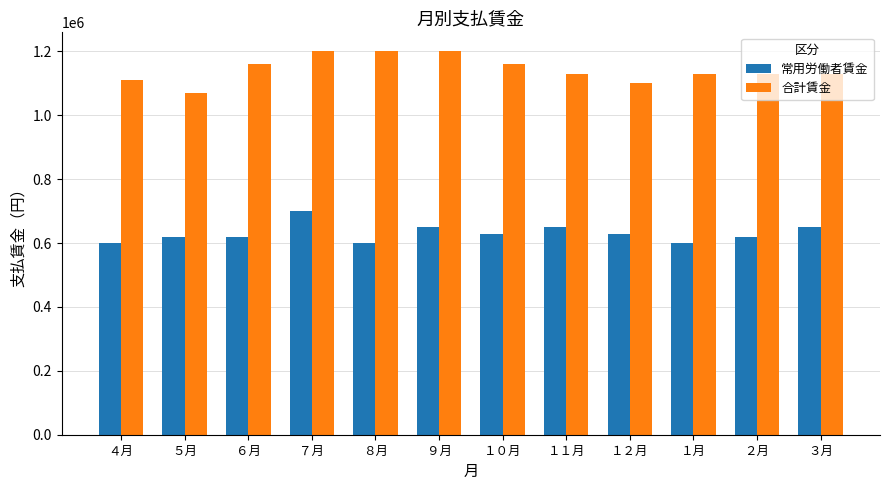

At how many categories does at least one series exceed 935869?

12